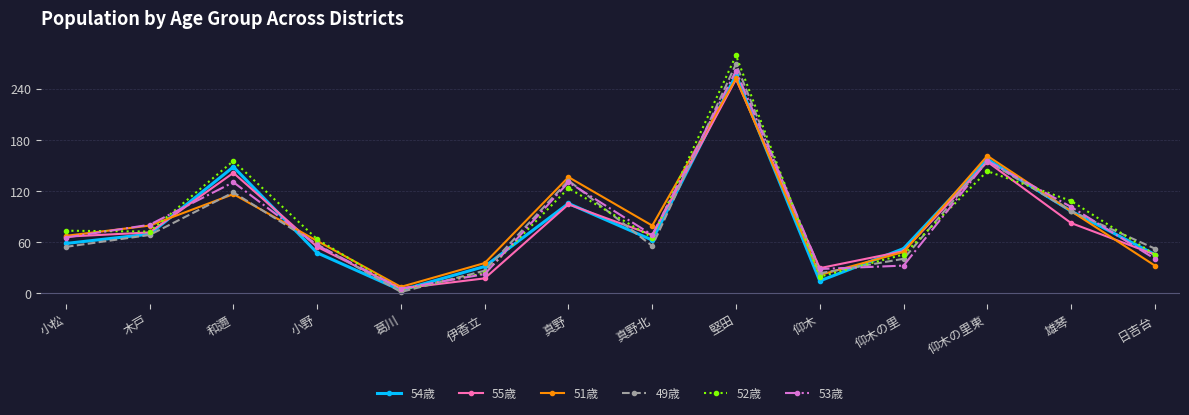

What is the label of the 12th point from the left?

仰木の里東